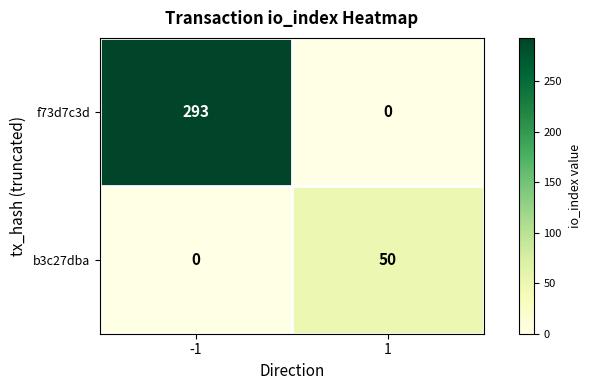

What is the sum of the f73d7c3d values at 1 and -1?

293